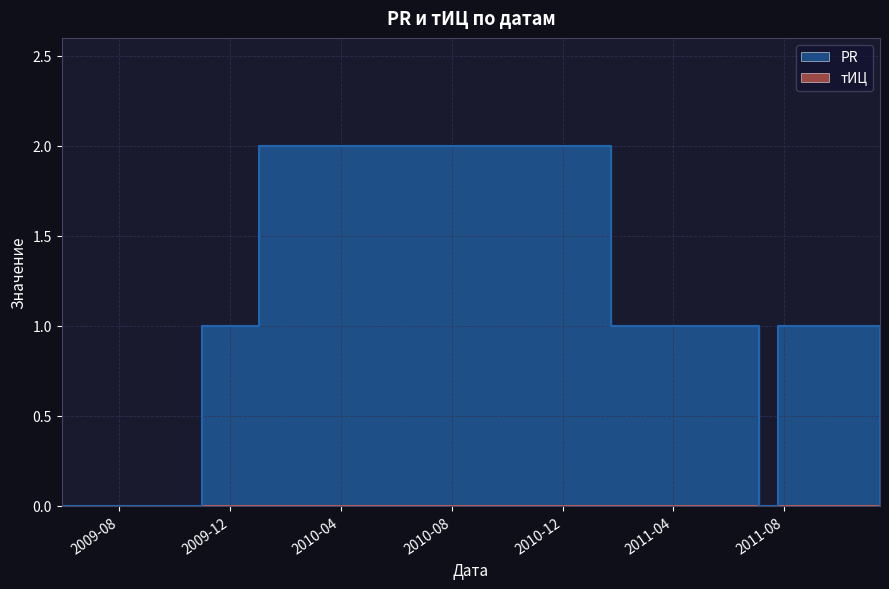

At which category does the data reach its first local valley?

2011-07-04